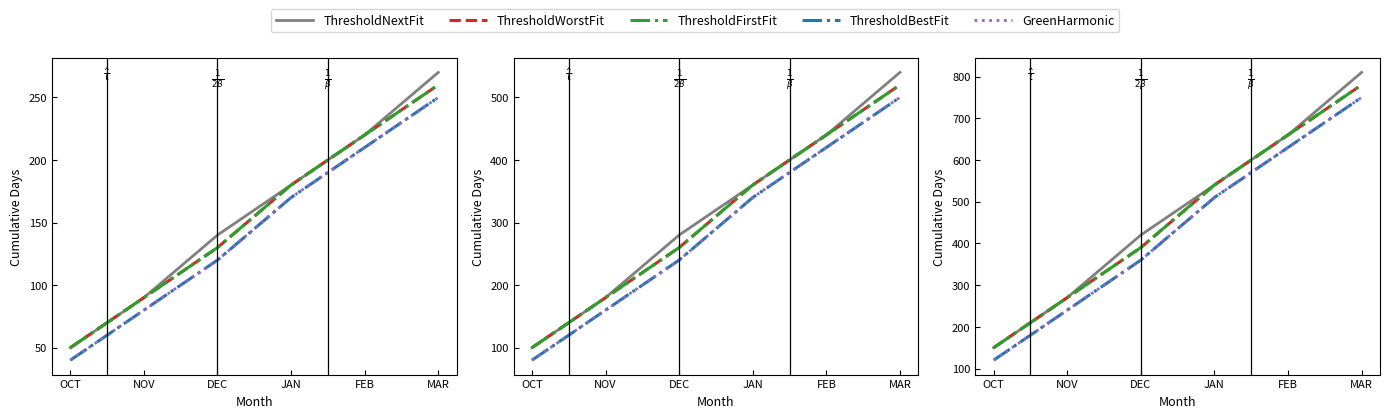

What is the label of the 4th point from the left?

JAN